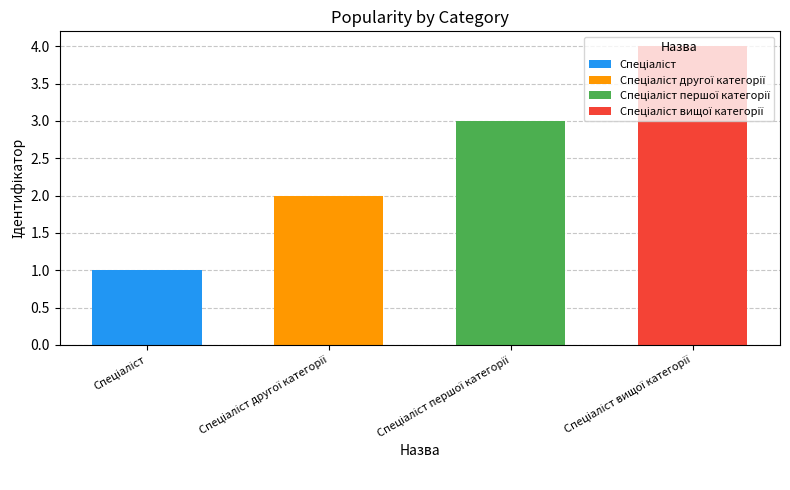

Does the chart contain any negative values?

No